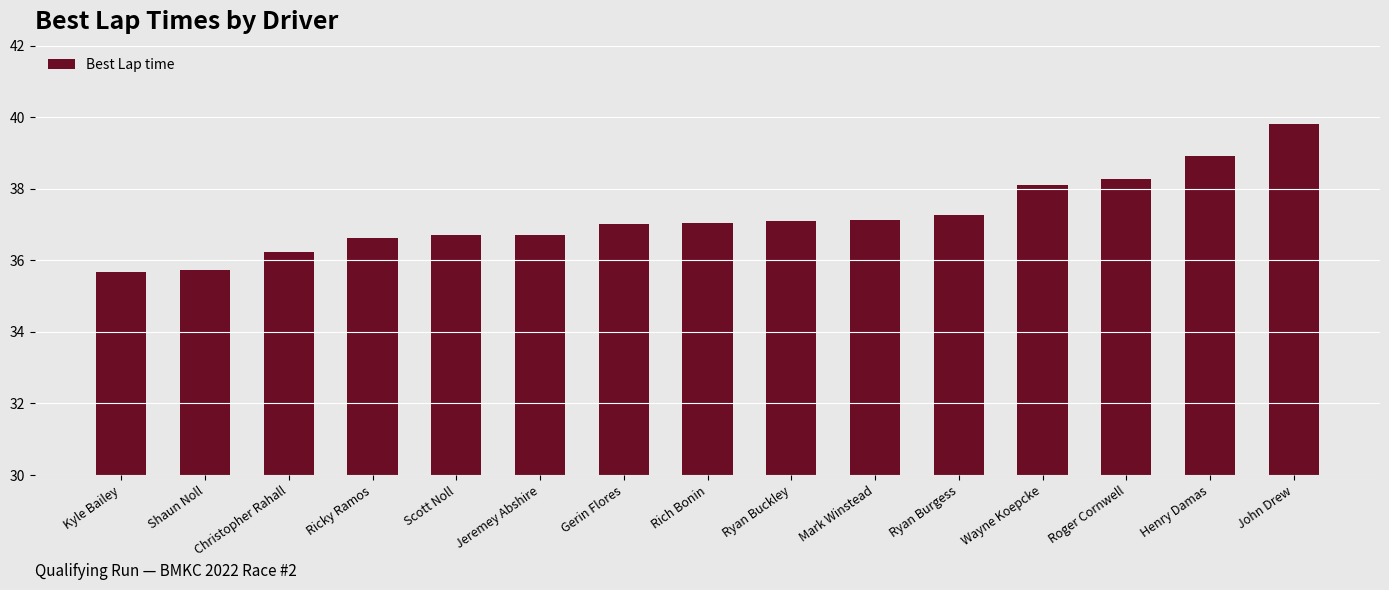

How many categories are shown in the chart?

15